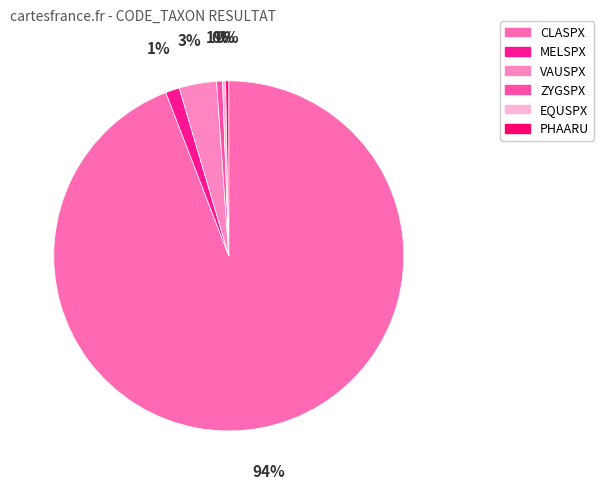

To the nearest percent, what percentage of the pie is ZYGSPX?

1%